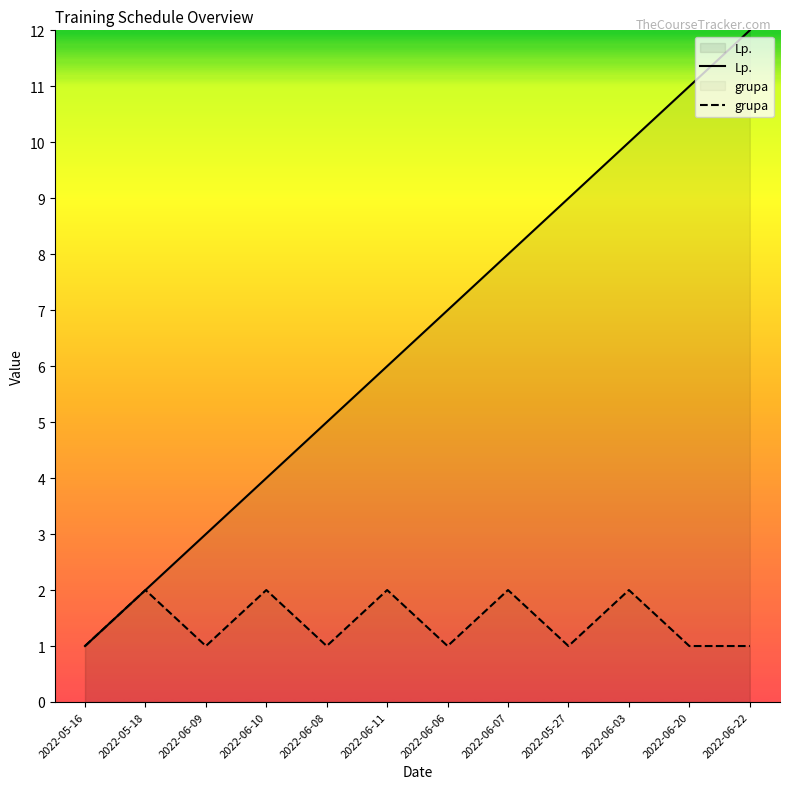

What is the sum of all grupa values?

17